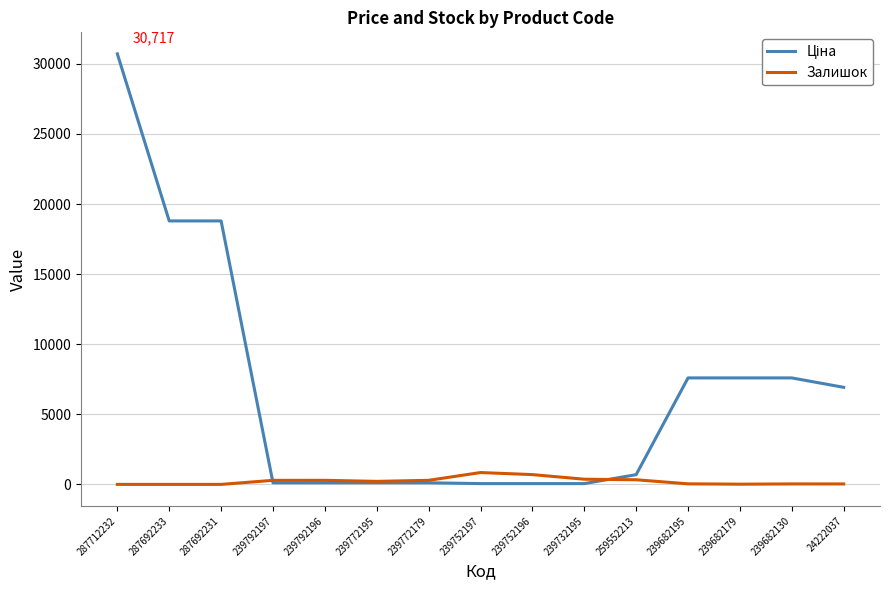

What is the total value across all series at 287692233?

18796.8